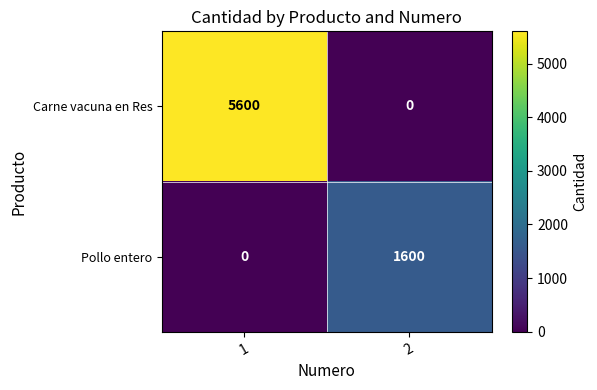

At which category is the sum across all series the highest?

1